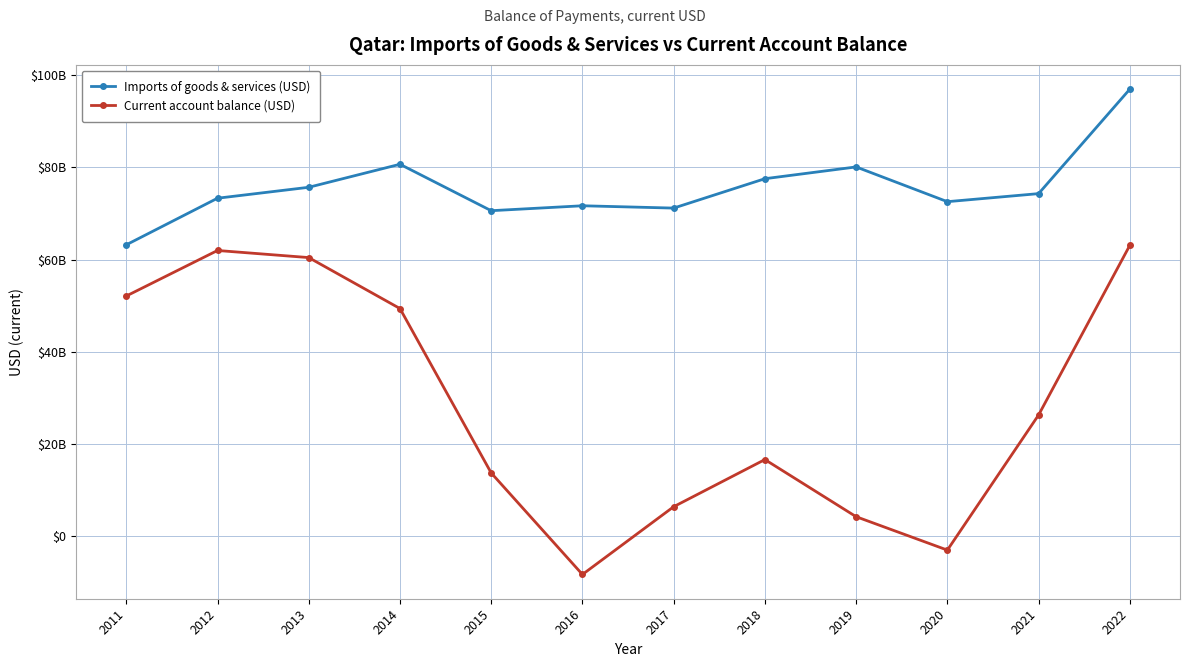

The Current account balance (USD) series shows 4259890109.9 at 2019. True or false?

True